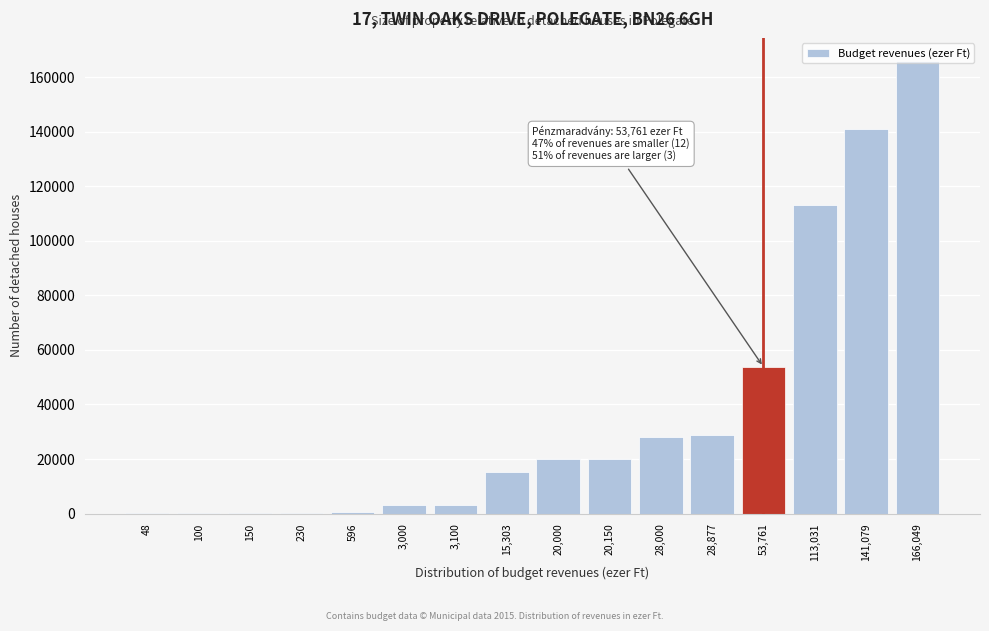

What is the maximum value shown in the chart?

166049